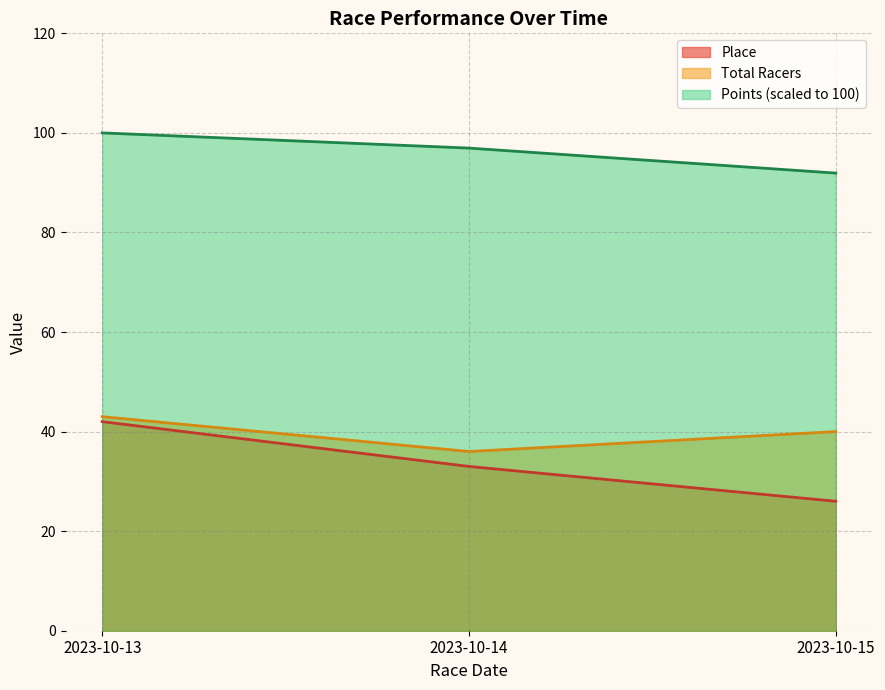

What is the spread (max minus min) of values at 2023-10-14?

63.9